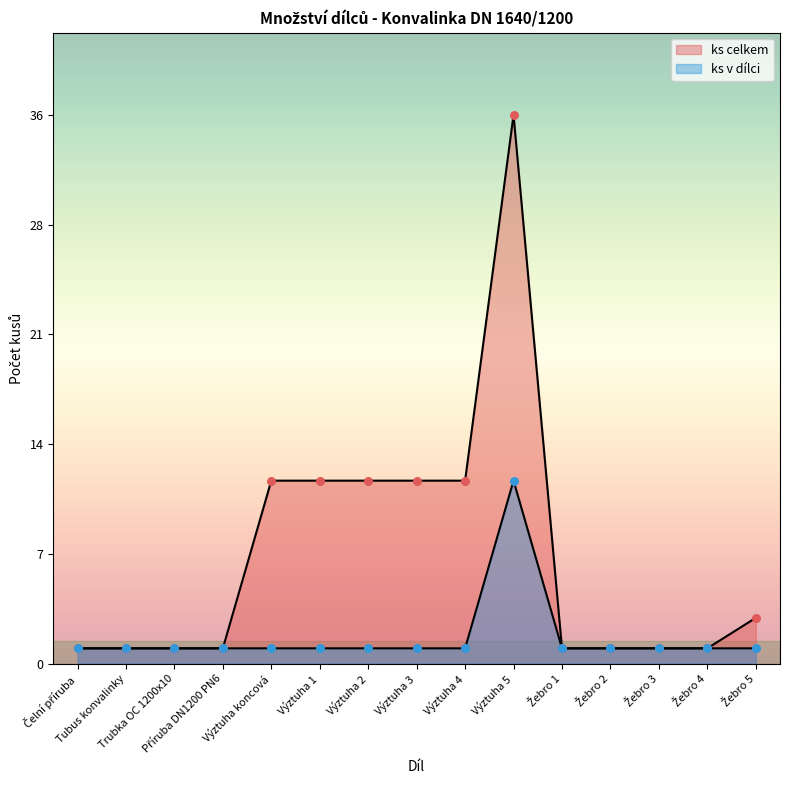

At which category is the sum across all series the highest?

Výztuha 5